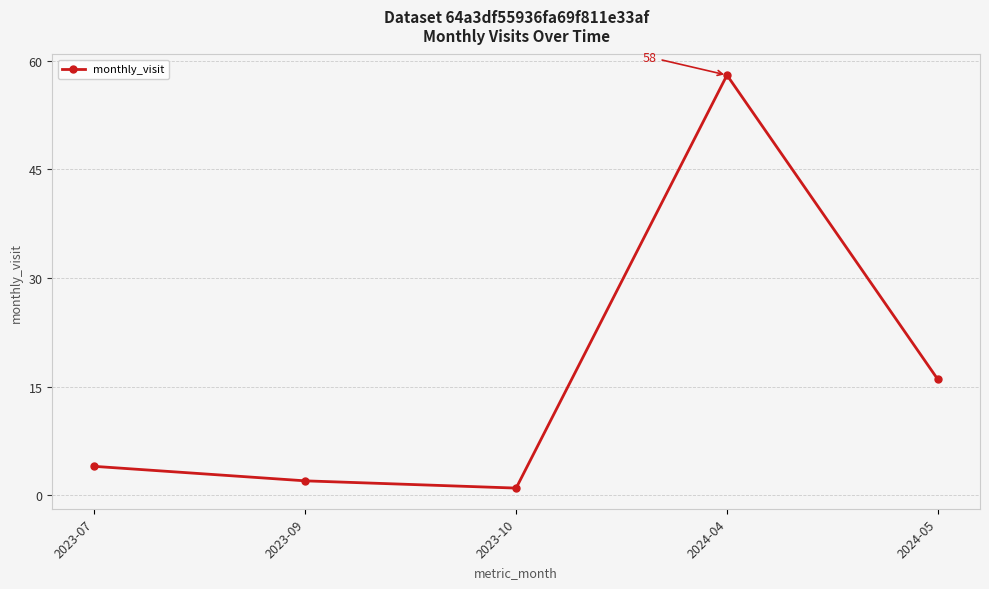

At which label is the value closest to 29?

2024-05